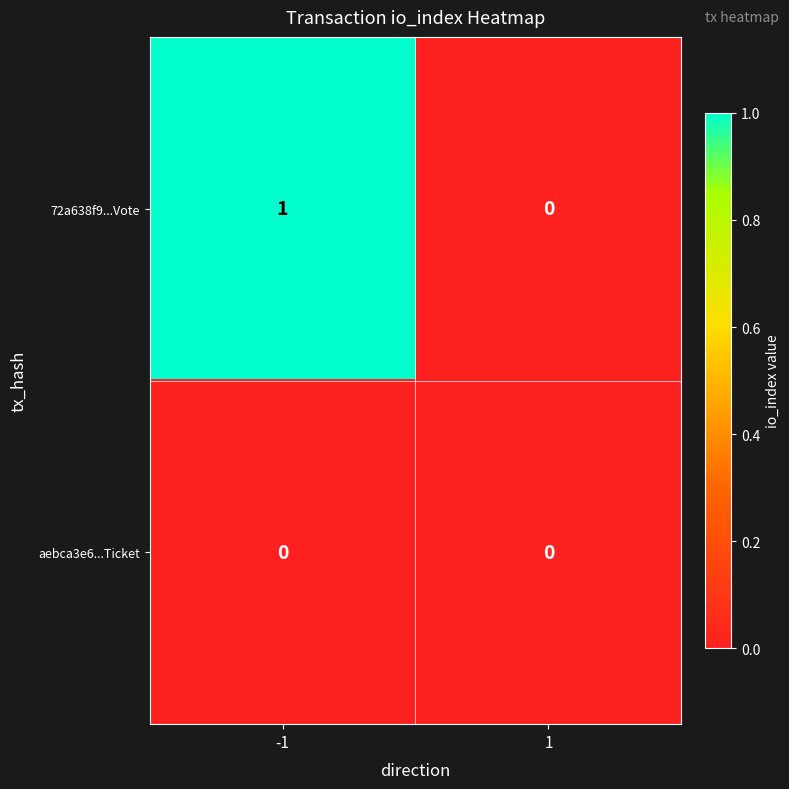

Which series has the largest total across all categories?

72a638f9...Vote